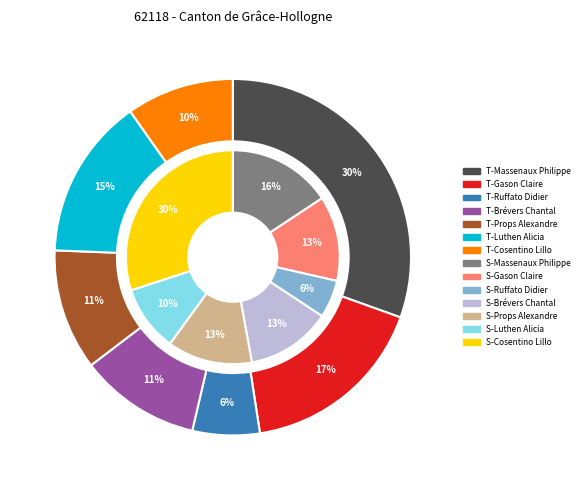

To the nearest percent, what is the combined percentage of Cosentino Lillo and Massenaux Philippe?

40%